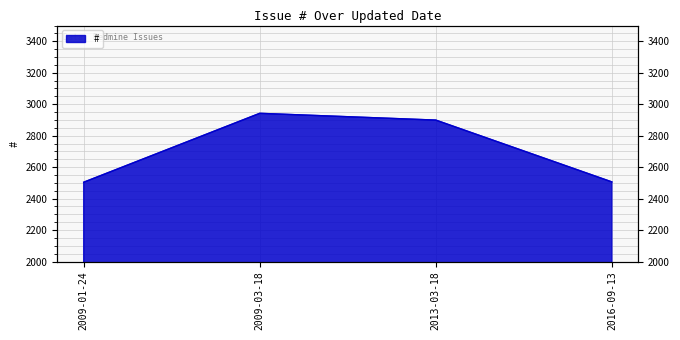

Count the number of data series in this chart.

1